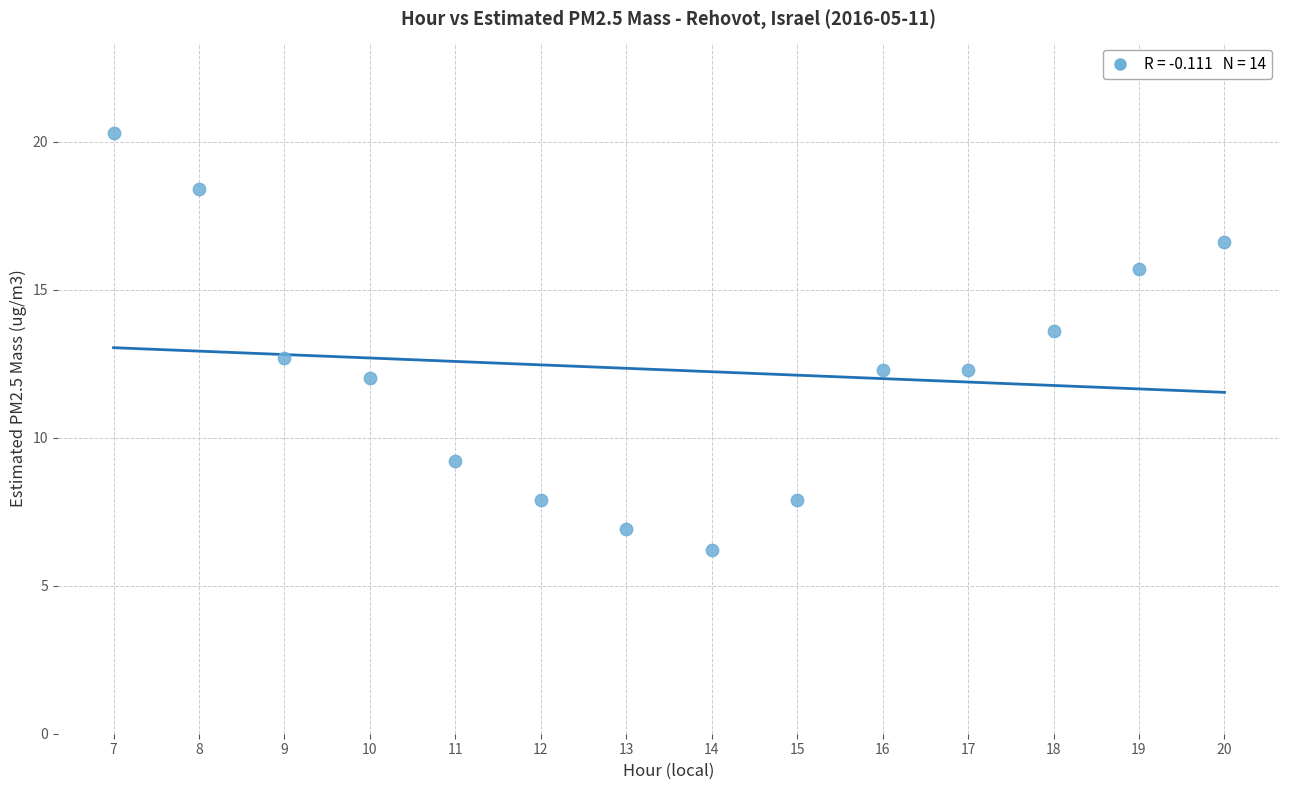

What Y value in the scatter plot is closest to 13?

12.7